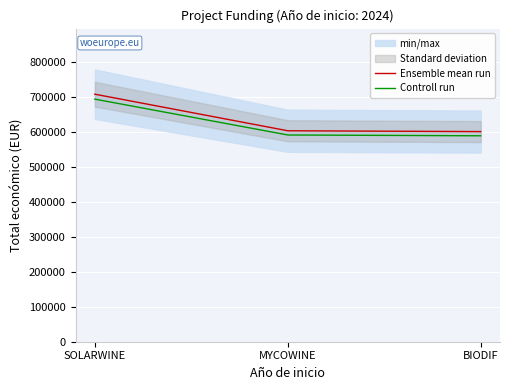

How many values in the Controll run series are below 590249?

1